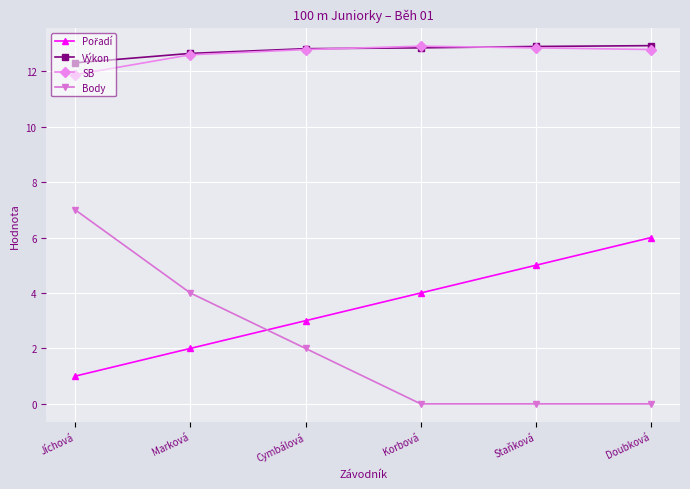

Read the Výkon value at Korbová.

12.8